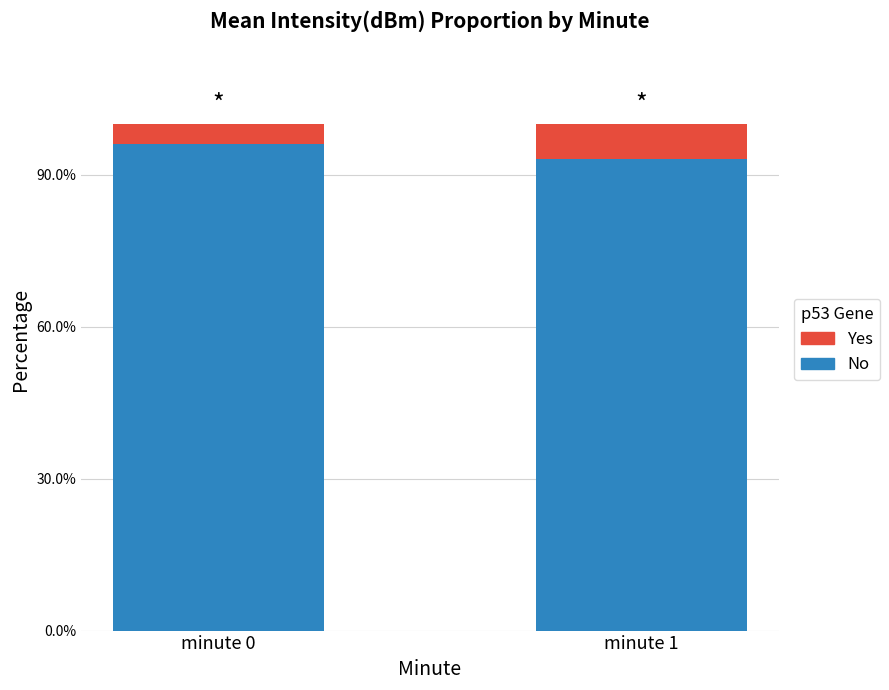

What are all the series names shown in the legend?

Yes, No